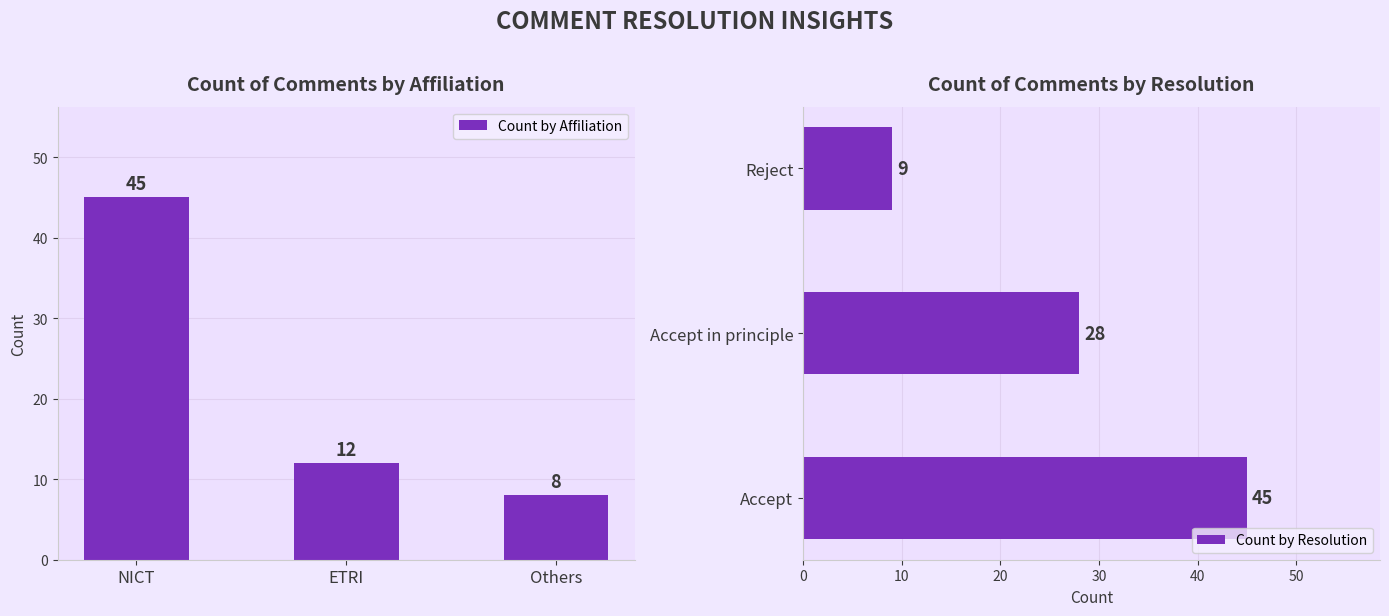

The value of Count by Affiliation at NICT is 45. True or false?

True